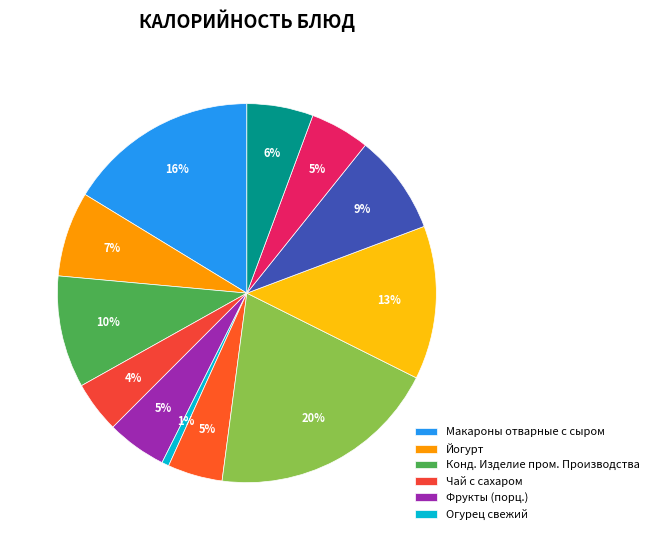

Does any single category account for the majority?

No